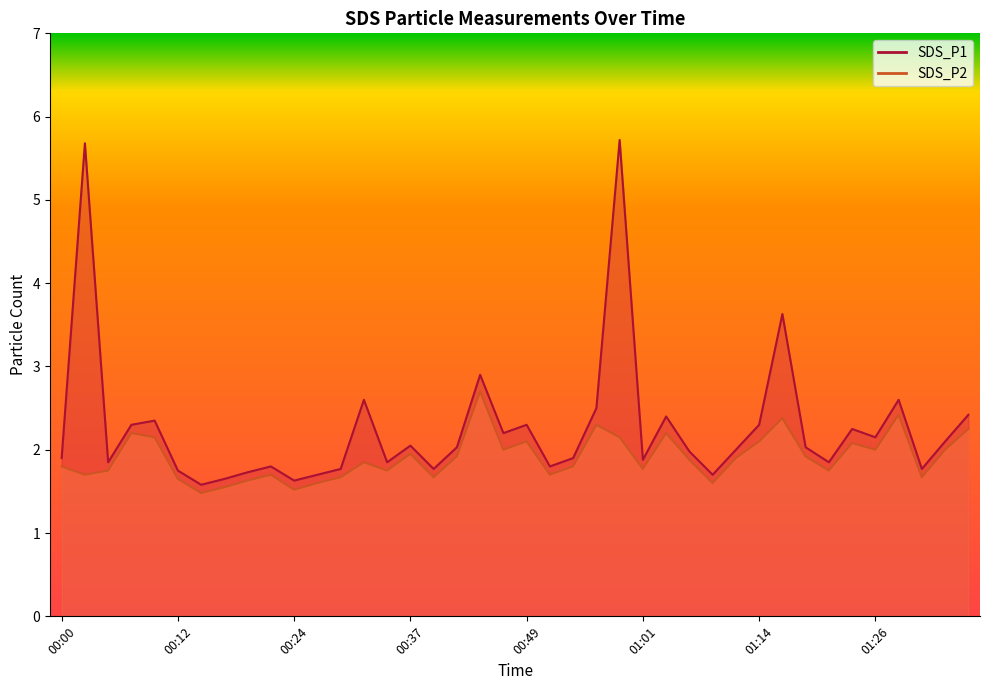

Rank the series at 00:10 from highest to lowest value.

SDS_P1, SDS_P2